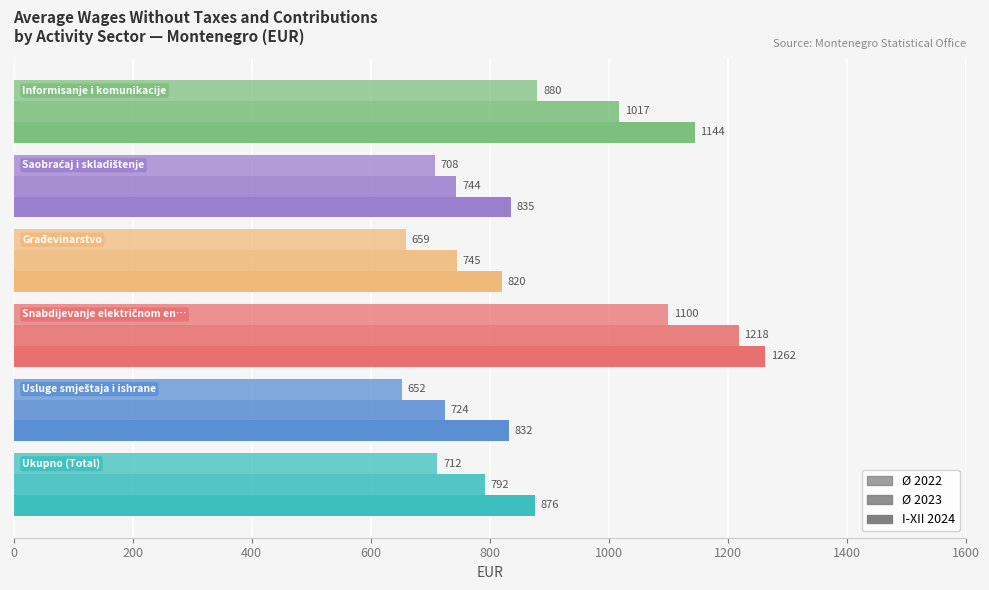

How many series are shown in this chart?

3